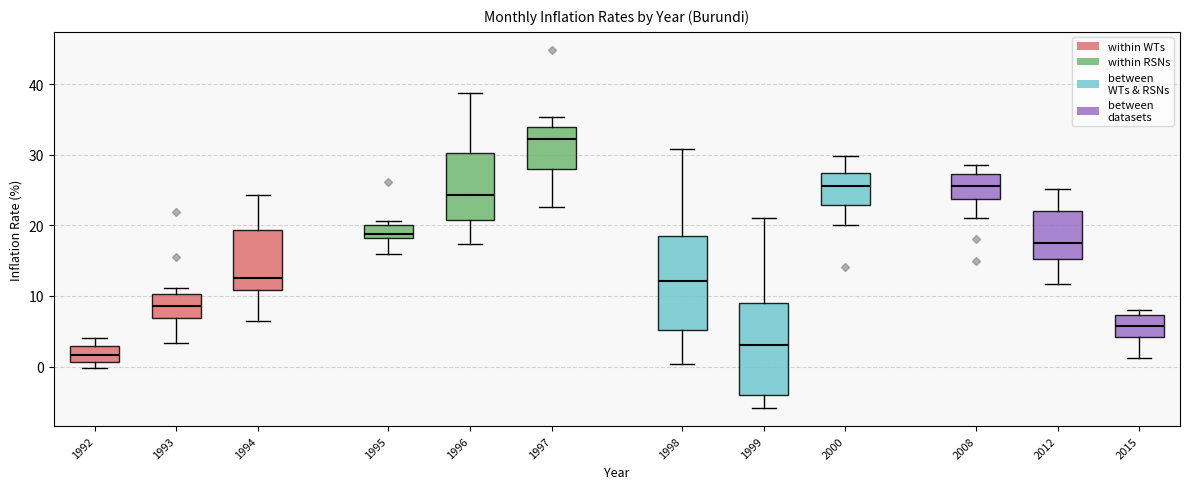

Reading left to right, transcribe this box plot: for each box, give where its median line is, the range the box spans, and where its two whiskers end, as read against the y-axis. The values are not printed on the chart, so give them approximately, as read against the axis.

1992: median 2, box 1 to 3, whiskers 0 to 4
1993: median 9, box 7 to 10, whiskers 3 to 11
1994: median 13, box 11 to 19, whiskers 6 to 24
1995: median 19, box 18 to 20, whiskers 16 to 21
1996: median 24, box 21 to 30, whiskers 17 to 39
1997: median 32, box 28 to 34, whiskers 23 to 35
1998: median 12, box 5 to 19, whiskers 0 to 31
1999: median 3, box -4 to 9, whiskers -6 to 21
2000: median 26, box 23 to 27, whiskers 20 to 30
2008: median 26, box 24 to 27, whiskers 21 to 29
2012: median 17, box 15 to 22, whiskers 12 to 25
2015: median 6, box 4 to 7, whiskers 1 to 8